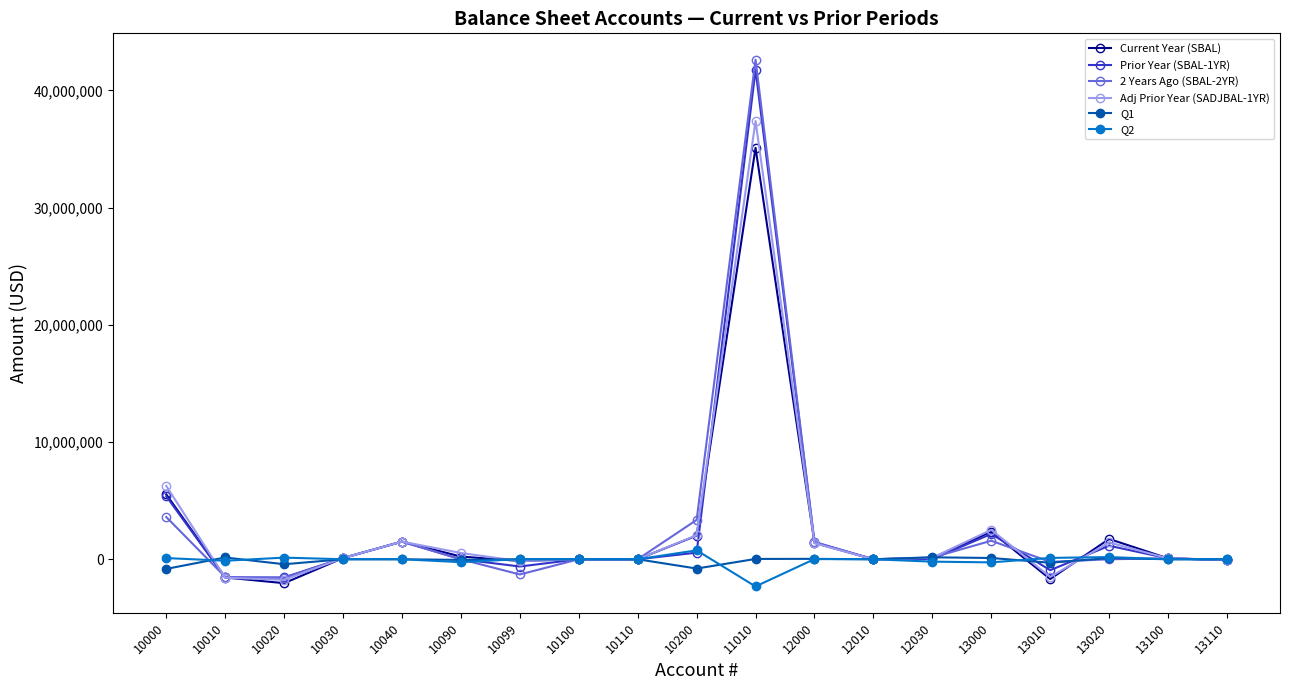

What is the difference between the maximum and minimum values in the 2 Years Ago (SBAL-2YR) series?

44219290.1